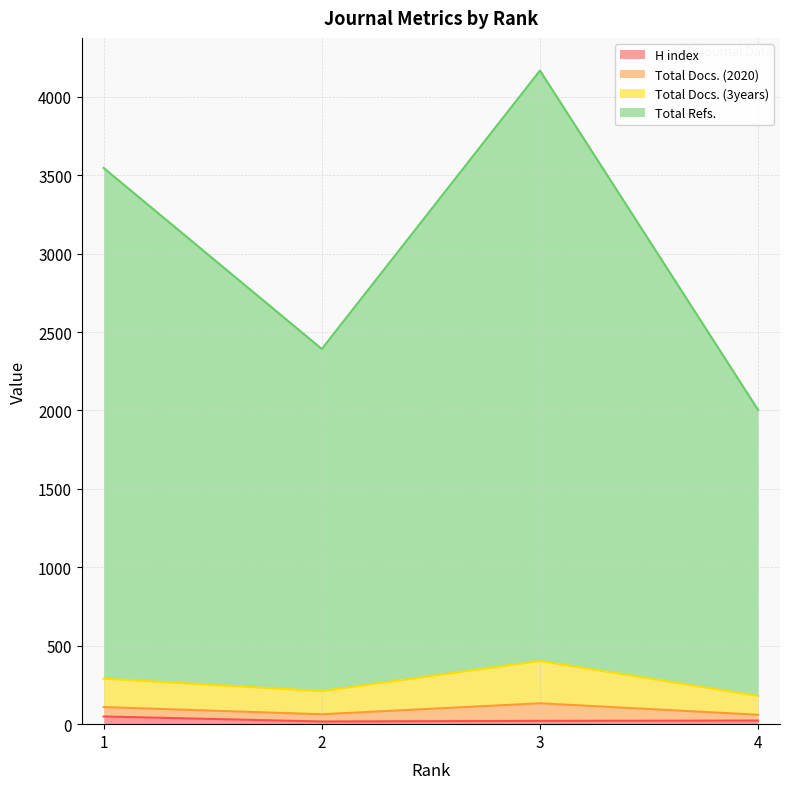

Does the chart display data point markers on the line(s)?

No